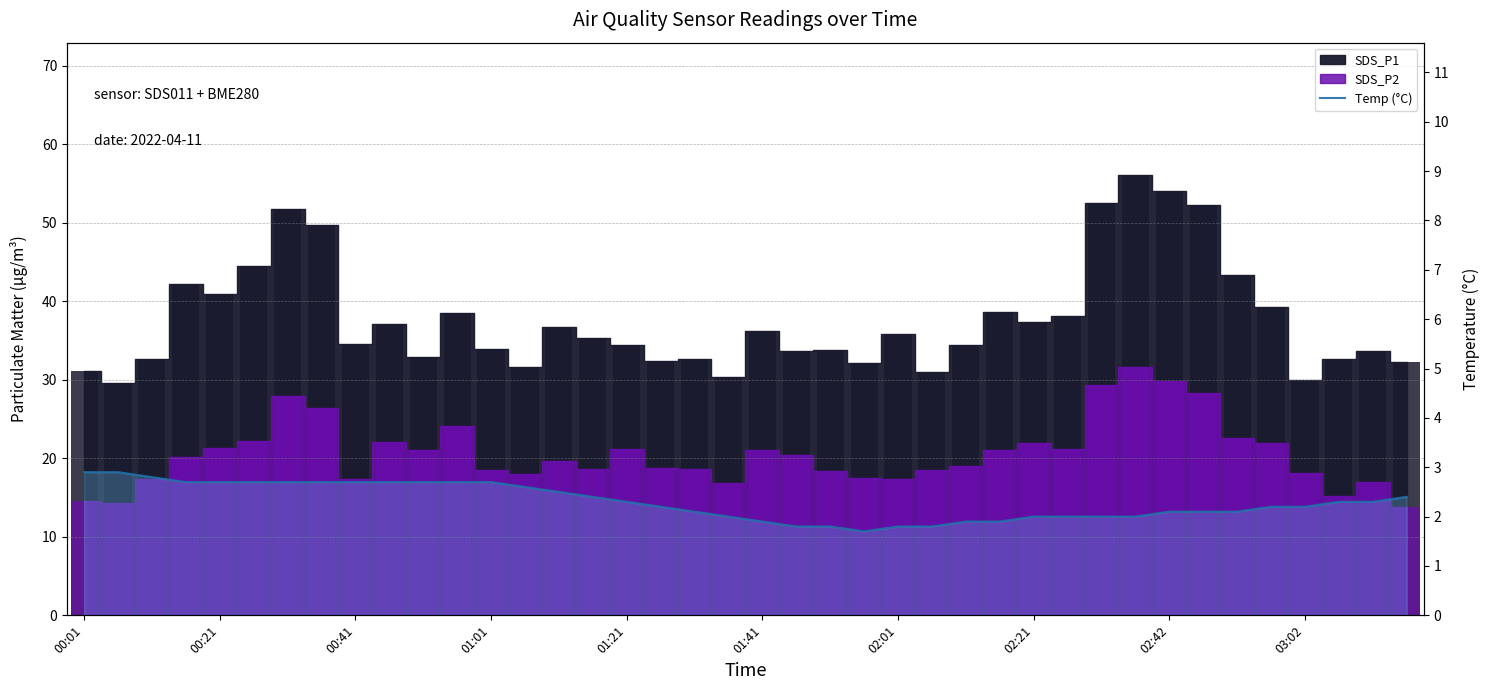

Approximately how many times larger is the value at 21 compared to 29?

0.9